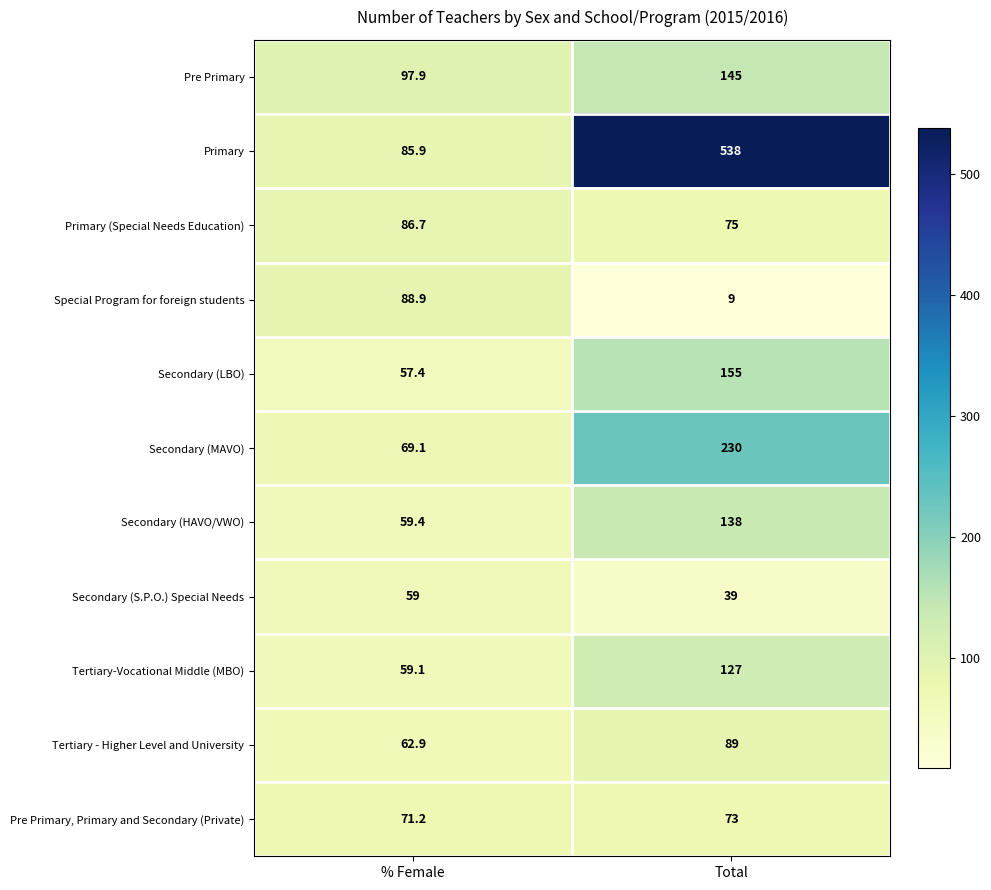

What is the sum of all Tertiary - Higher Level and University values?

151.9